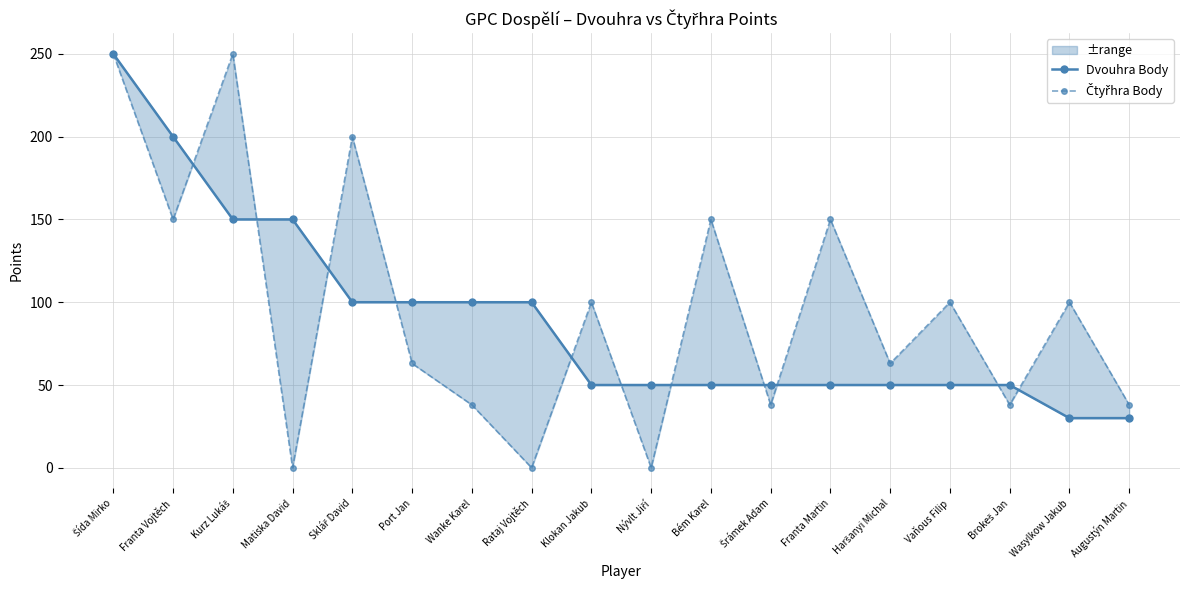

At which category does Čtyřhra Body reach its first local valley?

Franta Vojtěch